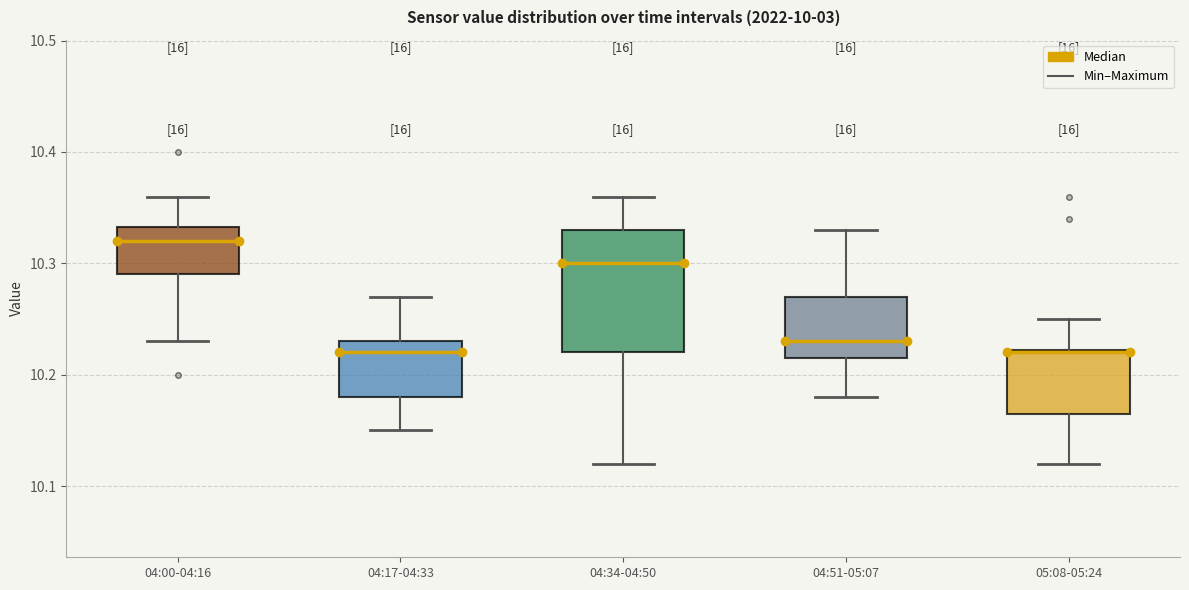

Reading left to right, read every box against the y-axis: the position of its median line, the range the box covers, and the ends of its whiskers. The values are not printed on the chart, so give them approximately, as read against the axis.

04:00-04:16: median 10.32, box 10.29 to 10.33, whiskers 10.23 to 10.36
04:17-04:33: median 10.22, box 10.18 to 10.23, whiskers 10.15 to 10.27
04:34-04:50: median 10.30, box 10.22 to 10.33, whiskers 10.12 to 10.36
04:51-05:07: median 10.23, box 10.22 to 10.27, whiskers 10.18 to 10.33
05:08-05:24: median 10.22, box 10.17 to 10.22, whiskers 10.12 to 10.25